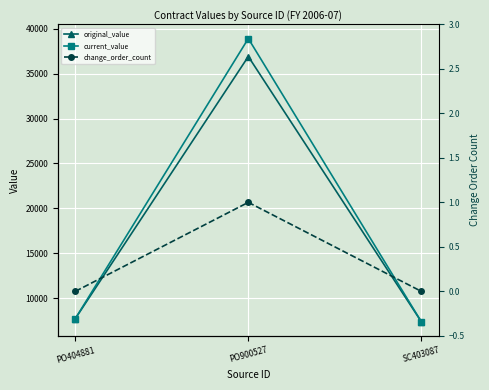

Is the value of current_value at PO404881 greater than the value of change_order_count at PO900527?

Yes